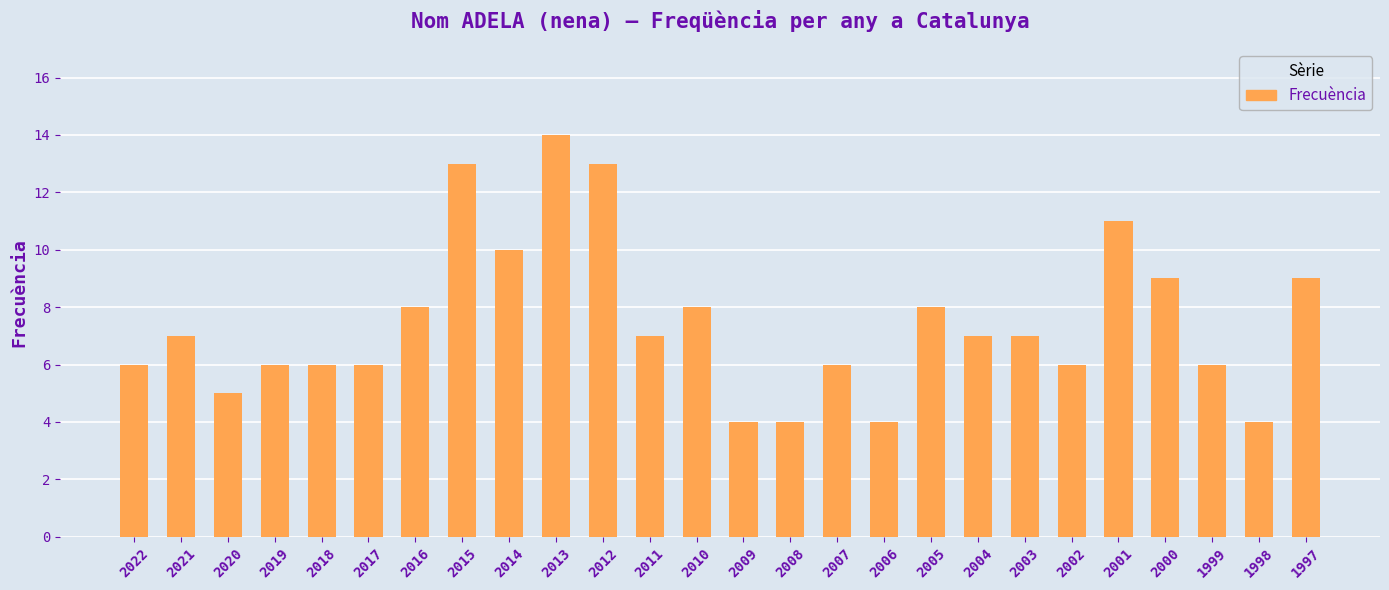

What is the change in value from 2017 to 2005?

+2